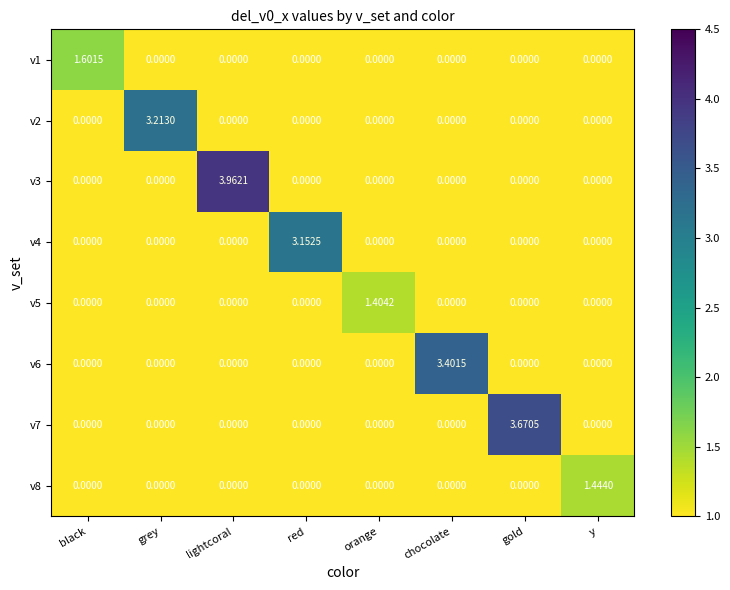

Which category has the highest value in the v1 series?

black